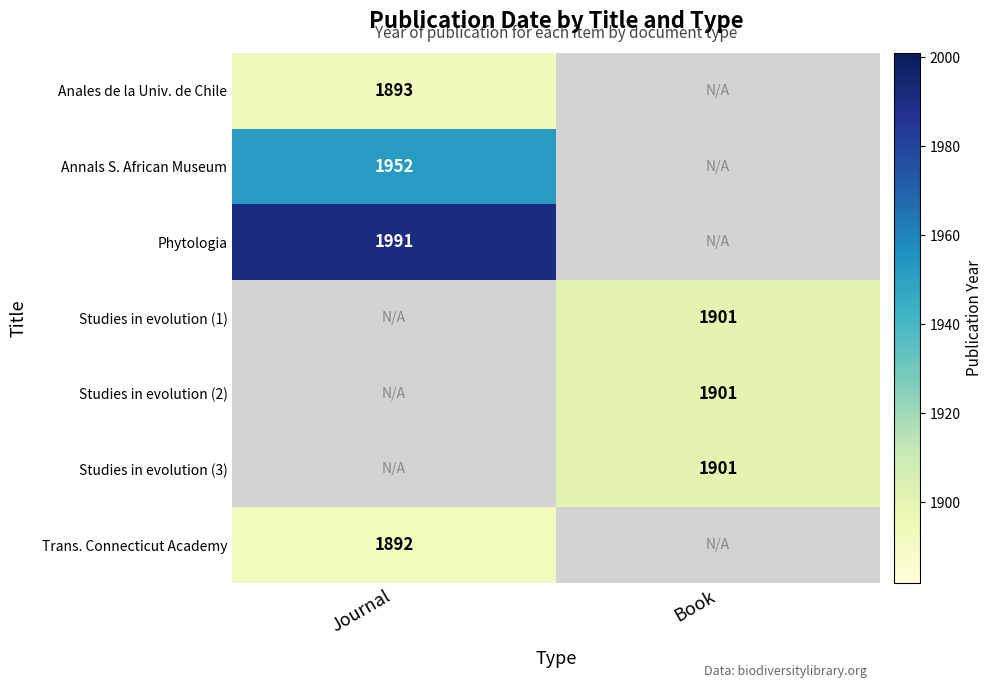

Is the value of Trans. Connecticut Academy at Journal greater than the value of Annals S. African Museum at Journal?

No